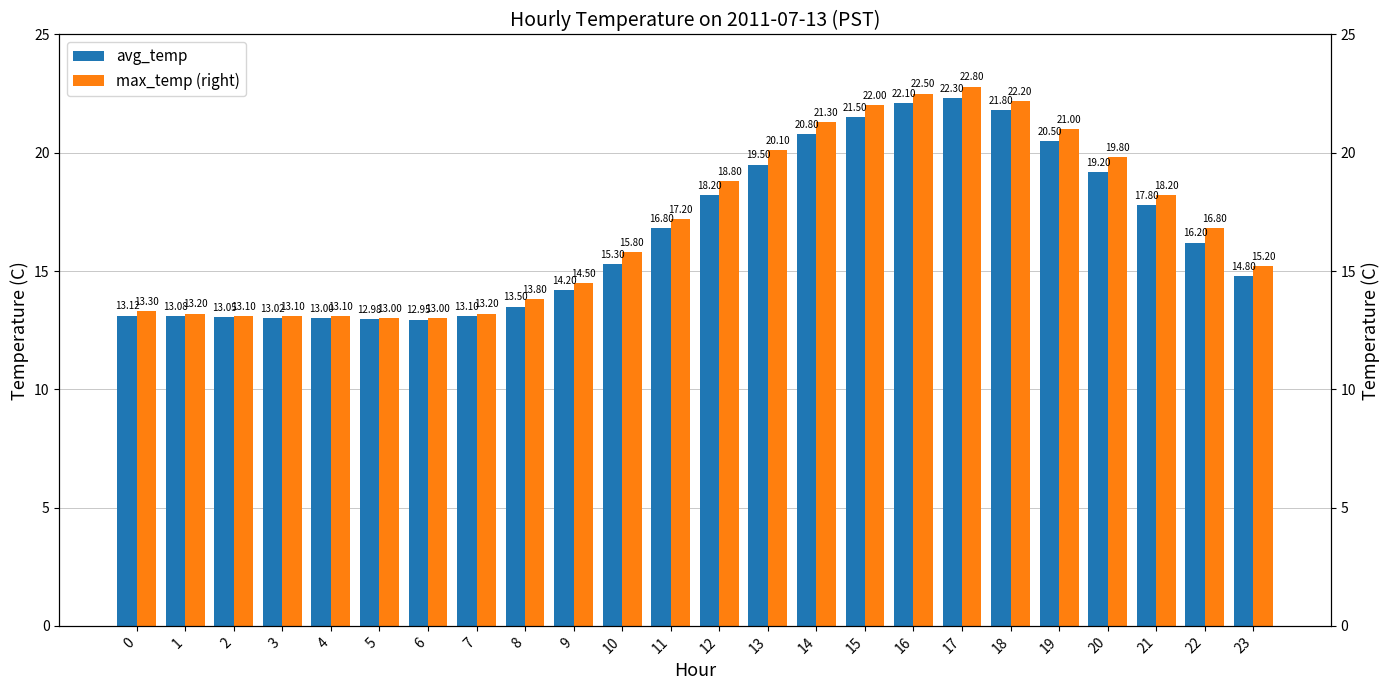

The value of max_temp (right) at 4 is 7.4. True or false?

False